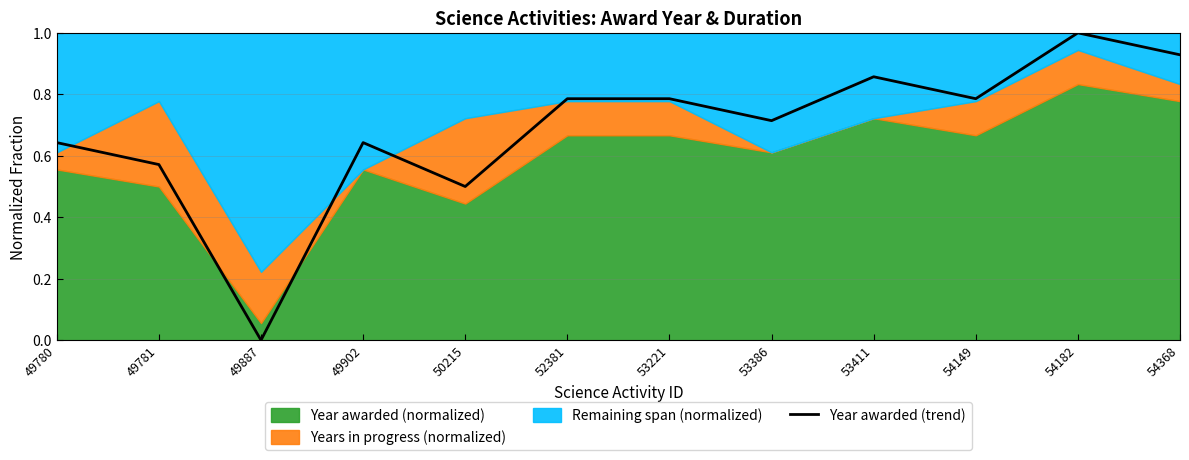

Read the value at 54368.

0.9